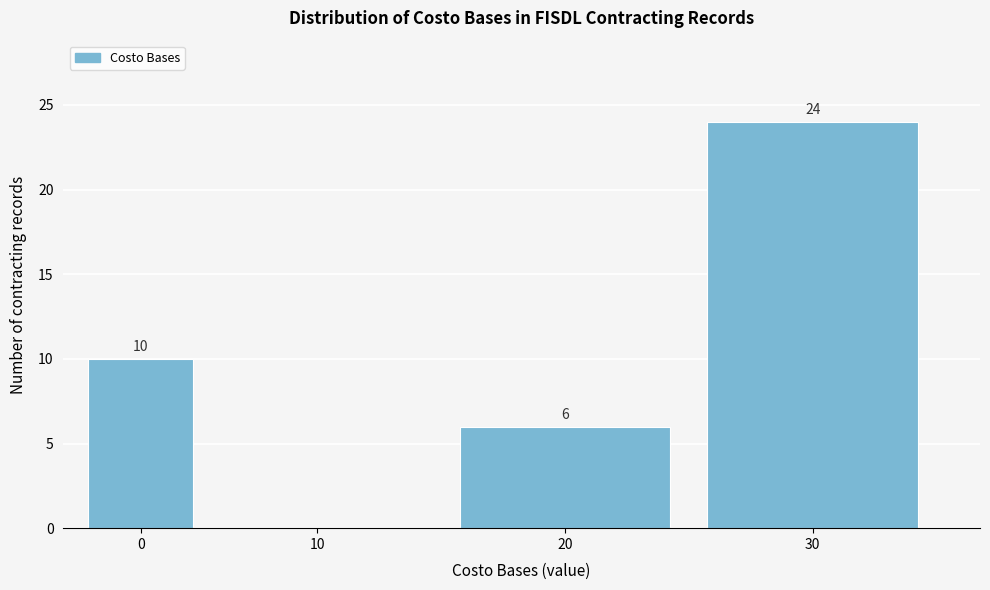

Reading right to left, transcribe all the data shown in this chart.

30=24	20=6	10=0	0=10